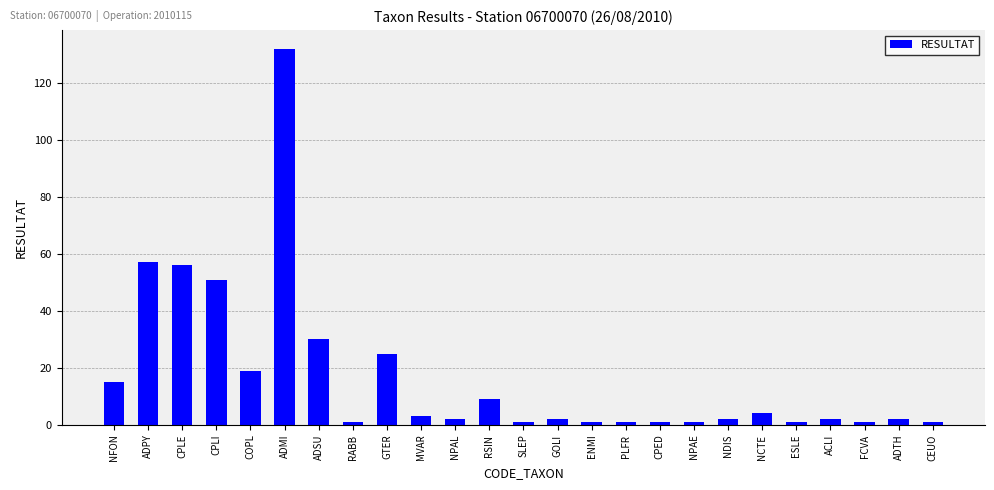

Is it true that the value at ENMI is 1?

True